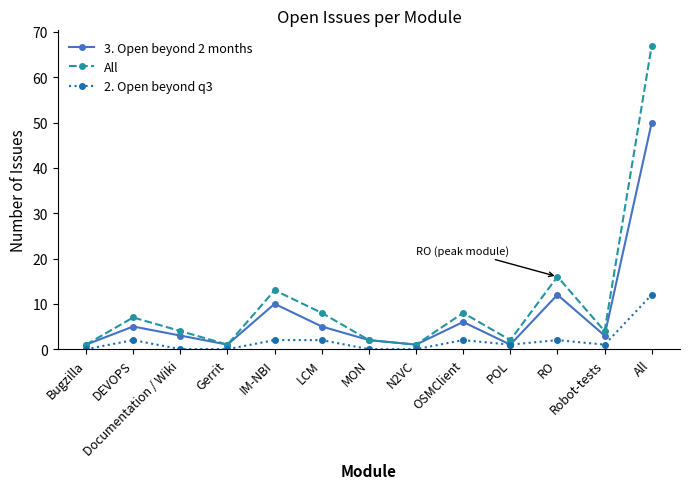

True or false: All has a value of 97 at All.

False